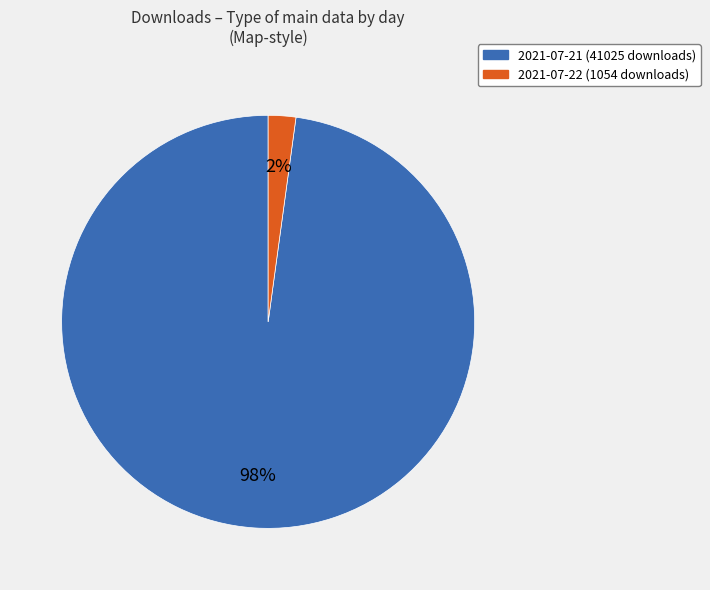

Which category accounts for the majority?

2021-07-21